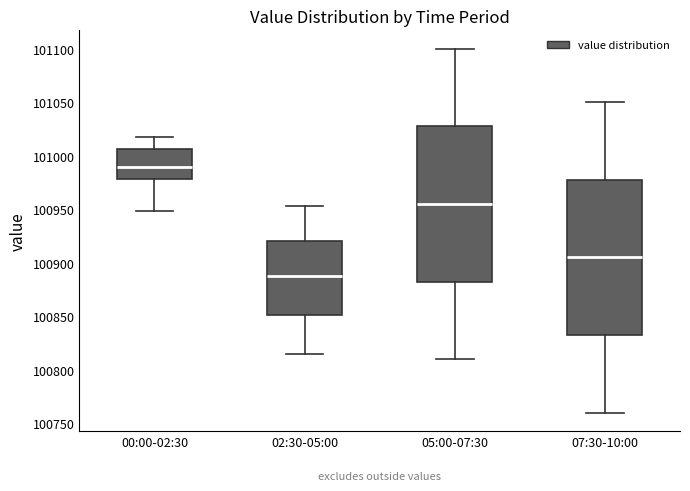

Reading left to right, read every box against the y-axis: the position of its median line, the range the box covers, and the ends of its whiskers. The values are not printed on the chart, so give them approximately, as read against the axis.

00:00-02:30: median 100990, box 100980 to 101005, whiskers 100950 to 101015
02:30-05:00: median 100890, box 100850 to 100920, whiskers 100815 to 100955
05:00-07:30: median 100955, box 100885 to 101030, whiskers 100810 to 101100
07:30-10:00: median 100905, box 100835 to 100980, whiskers 100760 to 101050